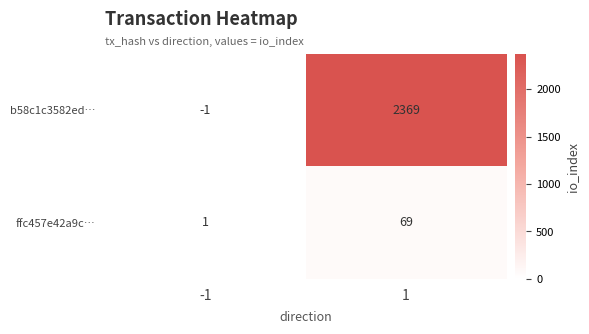

Reading left to right, extract all data points from this chart.

b58c1c3582ed…: -1	2369
ffc457e42a9c…: 1	69